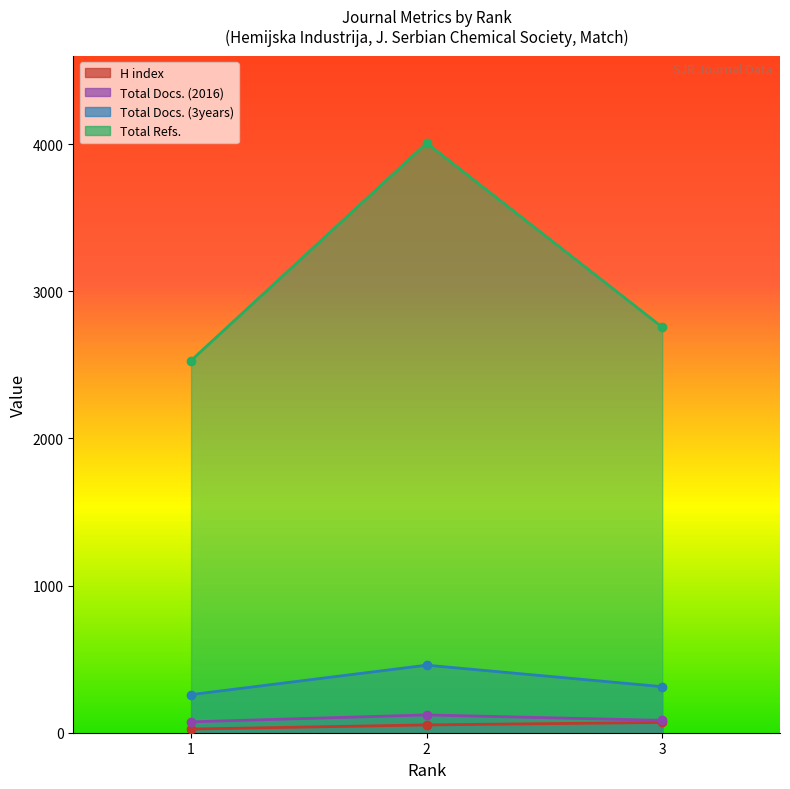

What is the maximum value shown in the chart?

4007